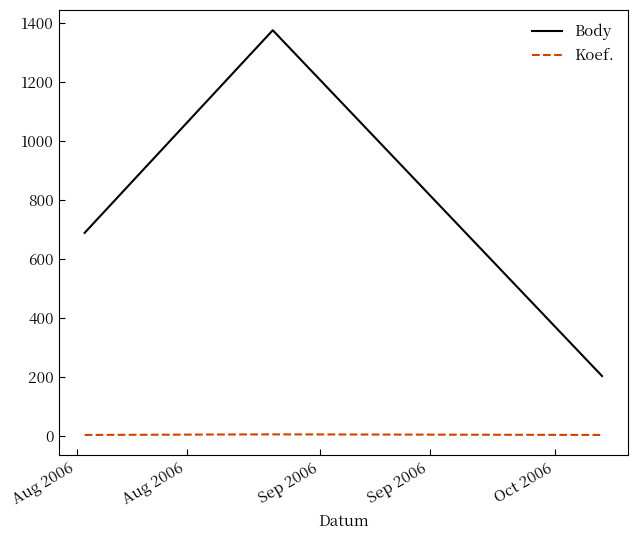

How many lines are shown in the chart?

2